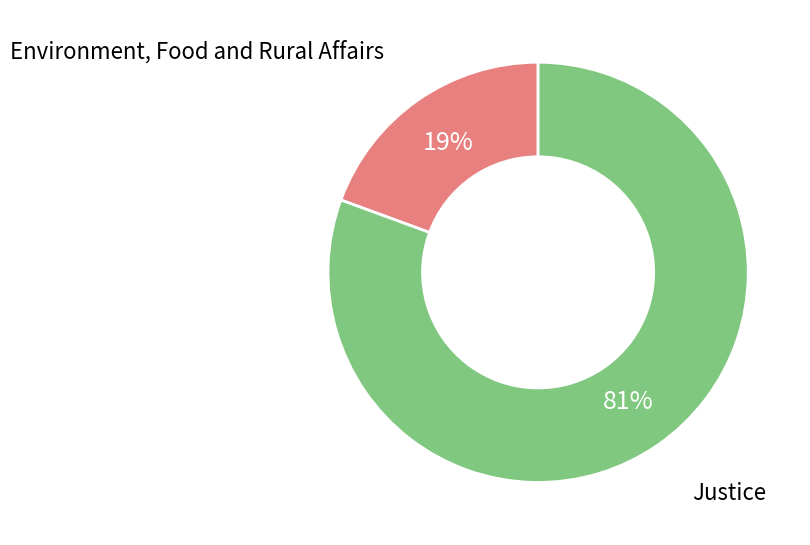

To the nearest percent, what is the average slice percentage?

50%